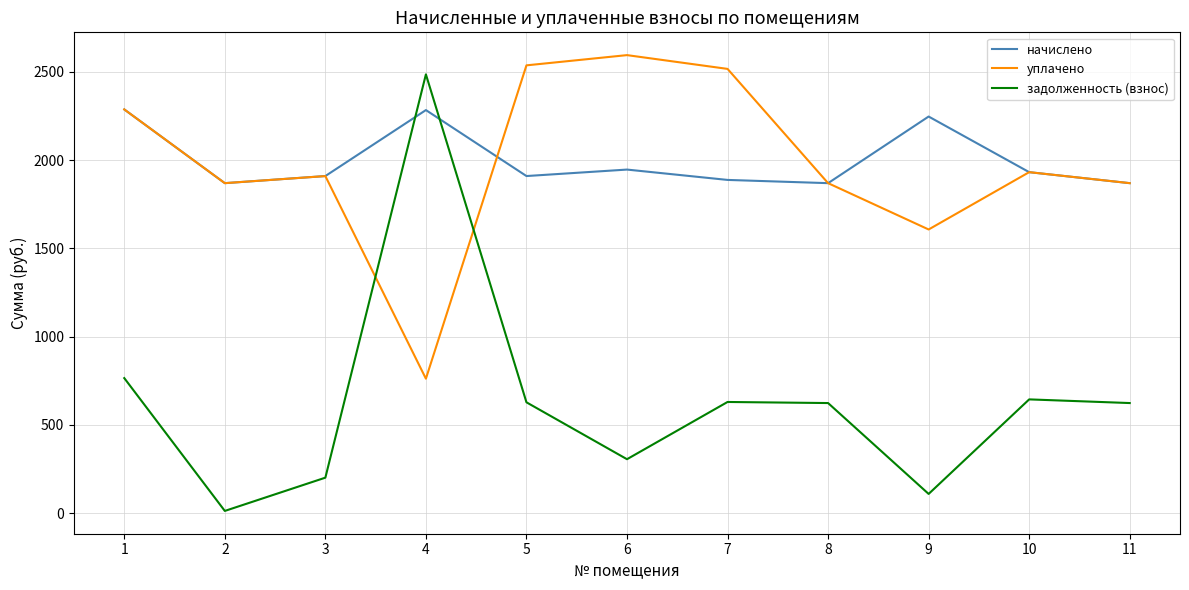

In уплачено, how many points are higher than both neighbors (excluding endpoints)?

3